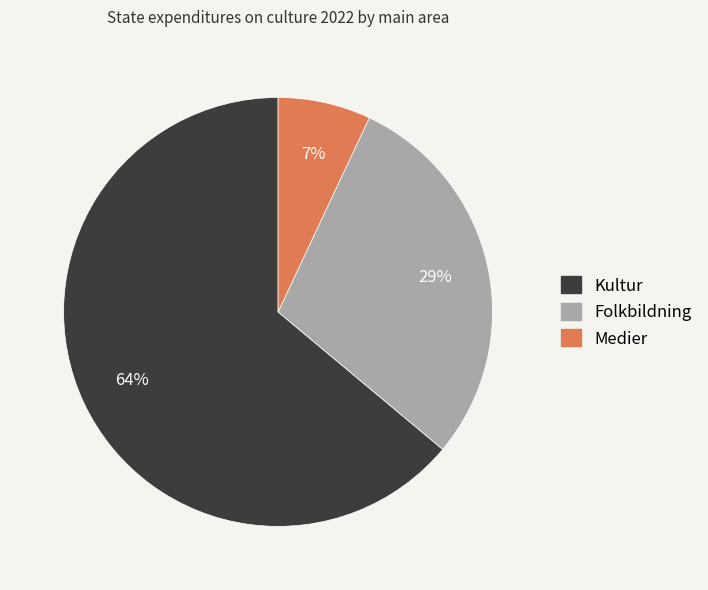

The Kultur slice represents 55% of the pie. True or false?

False